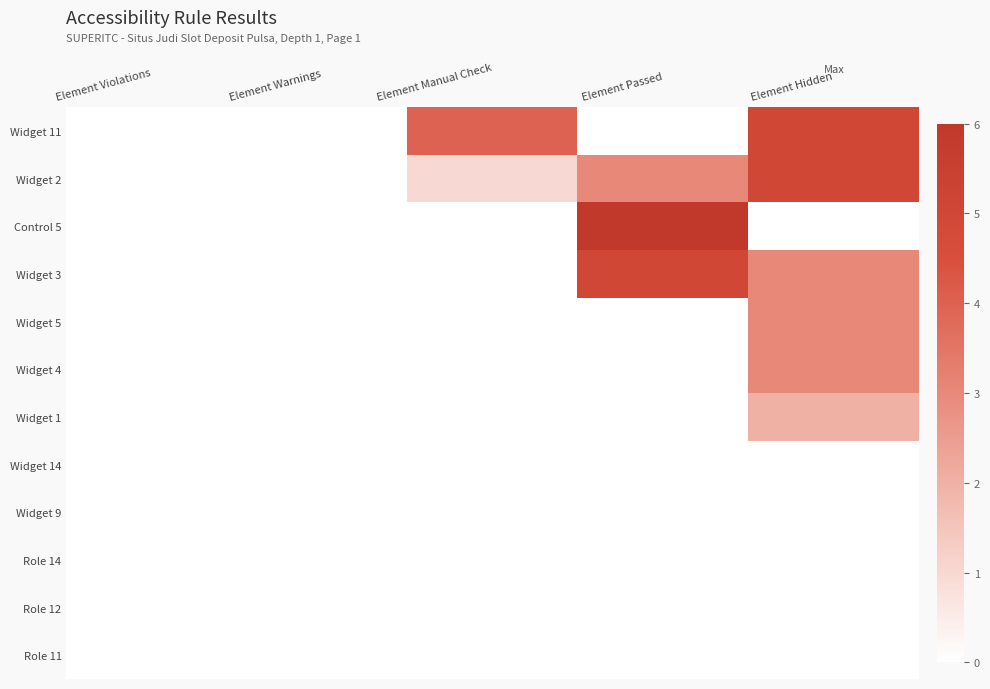

At Element Manual Check, list the series in order from smallest to largest.

Control 5, Widget 3, Widget 5, Widget 4, Widget 1, Widget 14, Widget 9, Role 14, Role 12, Role 11, Widget 2, Widget 11